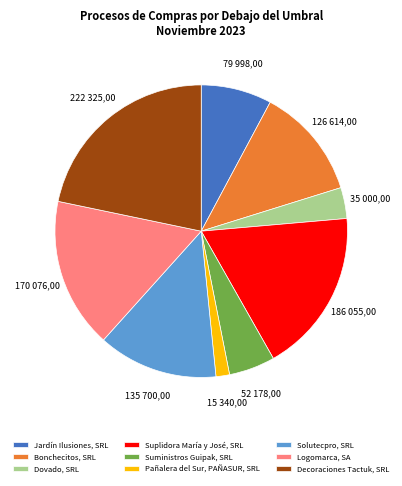

Combined, do Suplidora María y José, SRL and Bonchecitos, SRL account for over 50%?

No